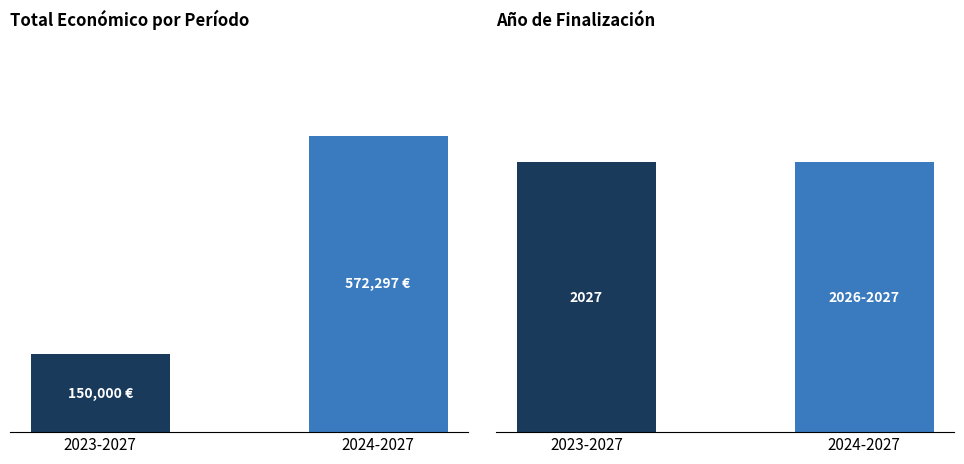

The value of Año finalización at 2023-2027 is 2027. True or false?

True